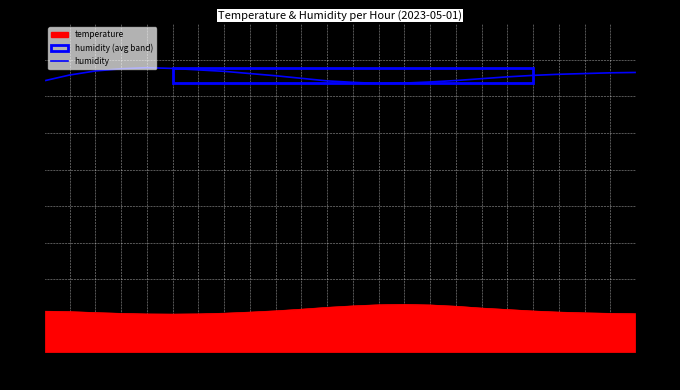

What is the sum of the values at 10:00 and 04:00?

152.7